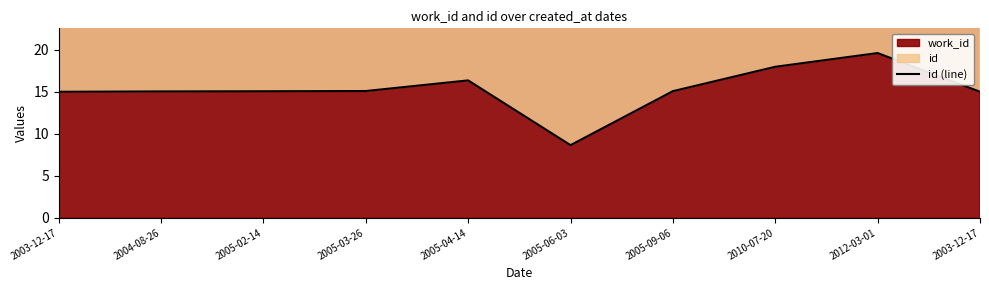

Between 2005-09-06 and 2012-03-01, which is larger?

2012-03-01